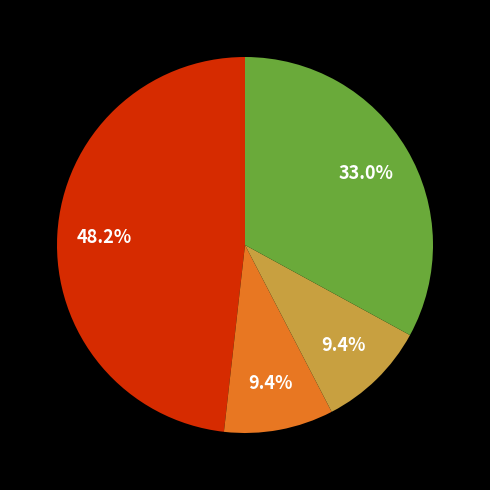

Is there any slice that represents more than half of the pie?

No